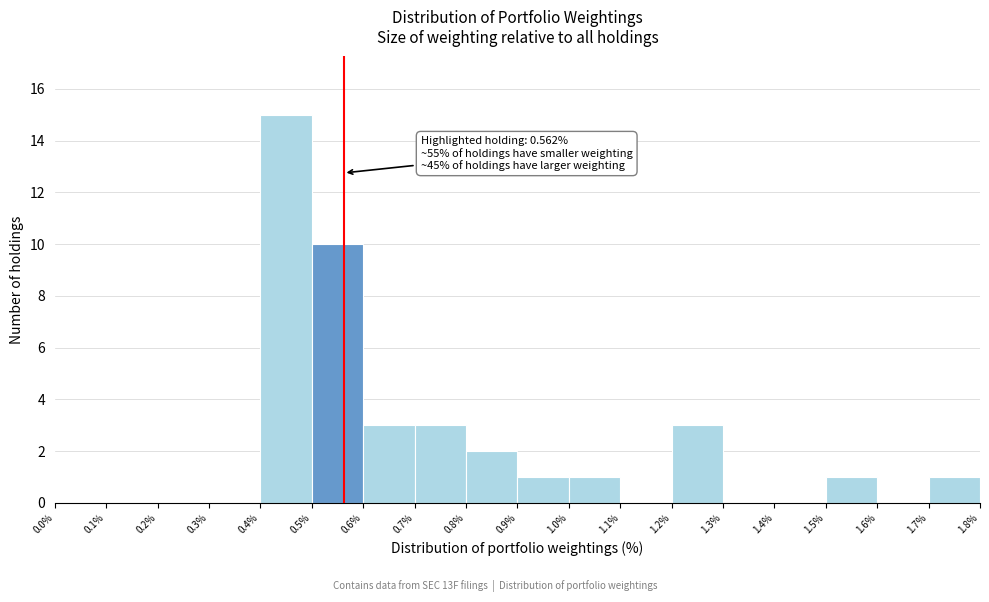

Over which range of the x-axis is the bar tallest?

0.4% to 0.5%